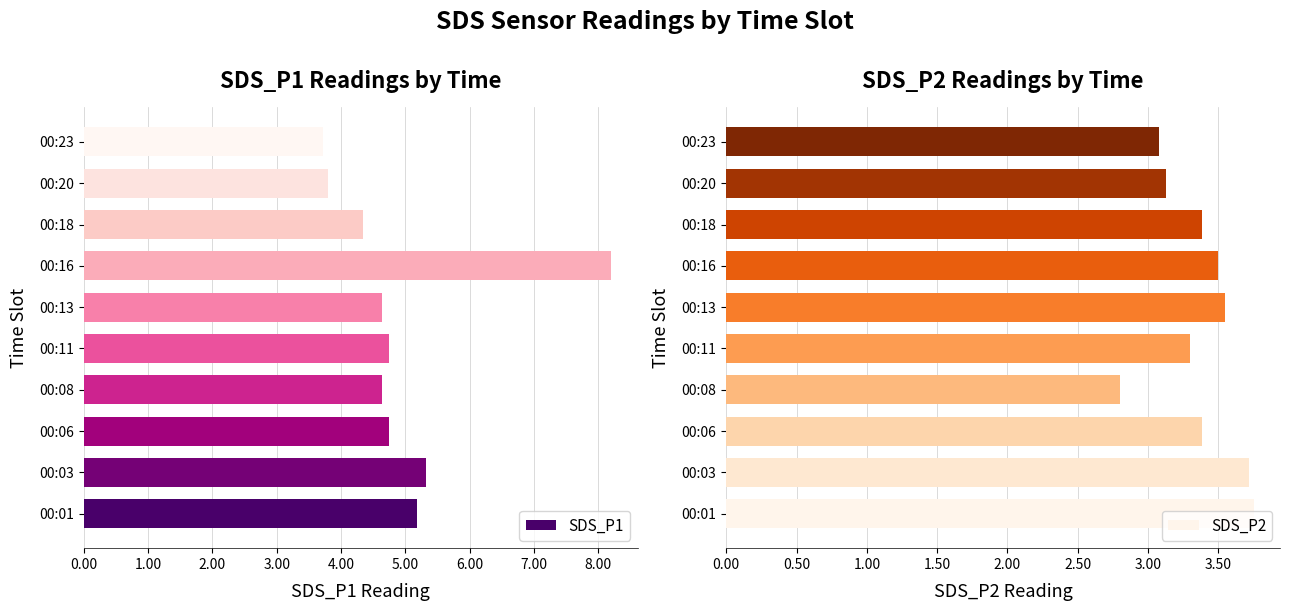

Reading left to right, transcribe all the data shown in this chart.

SDS_P1: 5.2	5.3	4.8	4.6	4.8	4.6	8.2	4.3	3.8	3.7
SDS_P2: 3.8	3.7	3.4	2.8	3.3	3.5	3.5	3.4	3.1	3.1